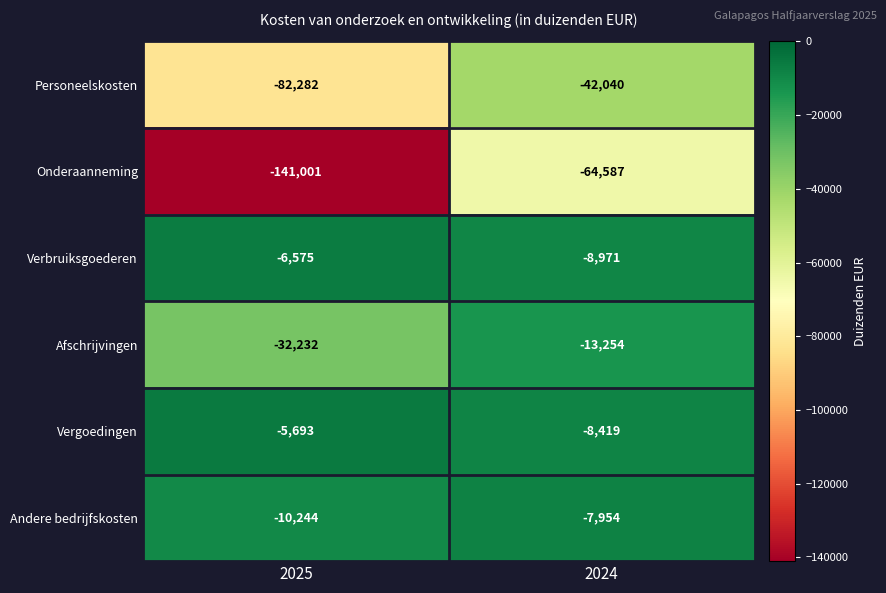

Reading left to right, list all the values displayed in this chart.

Personeelskosten: -82282	-42040
Onderaanneming: -141001	-64587
Verbruiksgoederen: -6575	-8971
Afschrijvingen: -32232	-13254
Vergoedingen: -5693	-8419
Andere bedrijfskosten: -10244	-7954